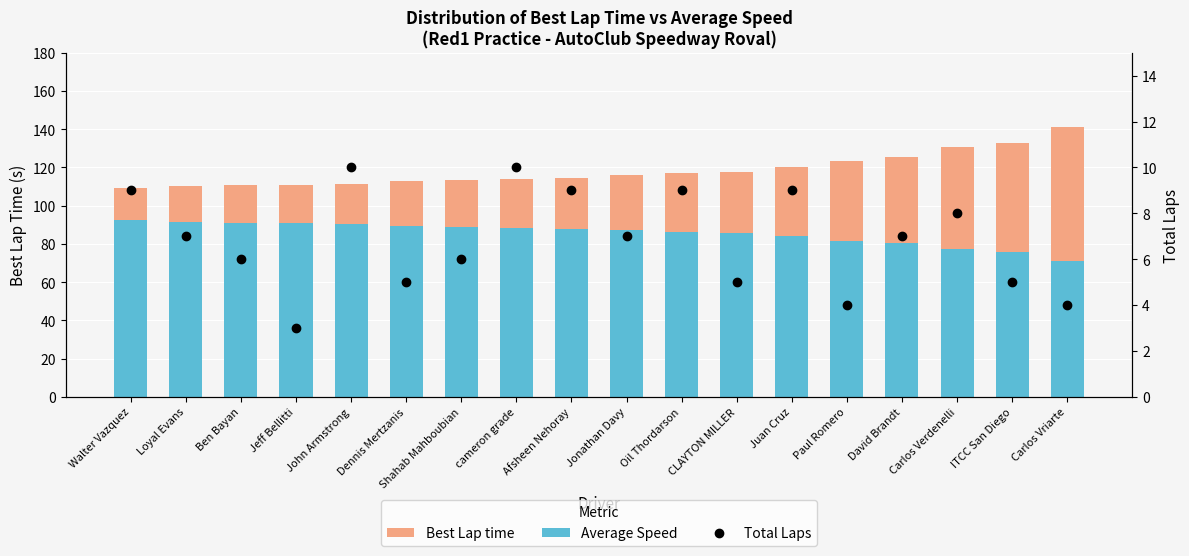

What are all the series names shown in the legend?

Best Lap time, Average Speed, Total Laps